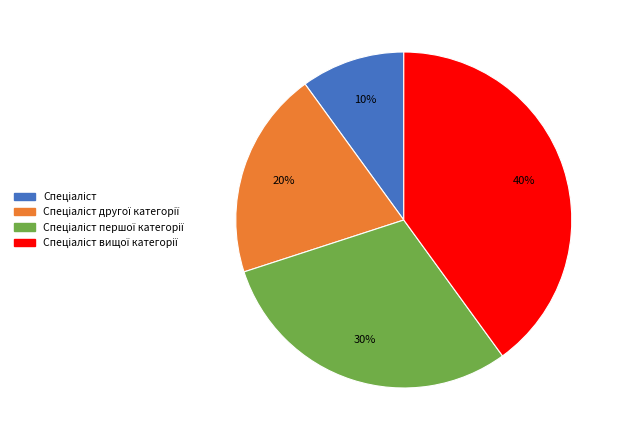

To the nearest percent, what is the average slice percentage?

25%